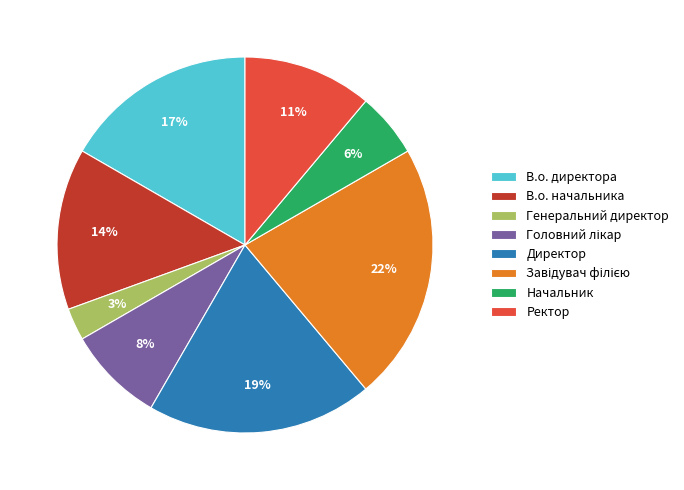

Count the number of slices in the pie.

8